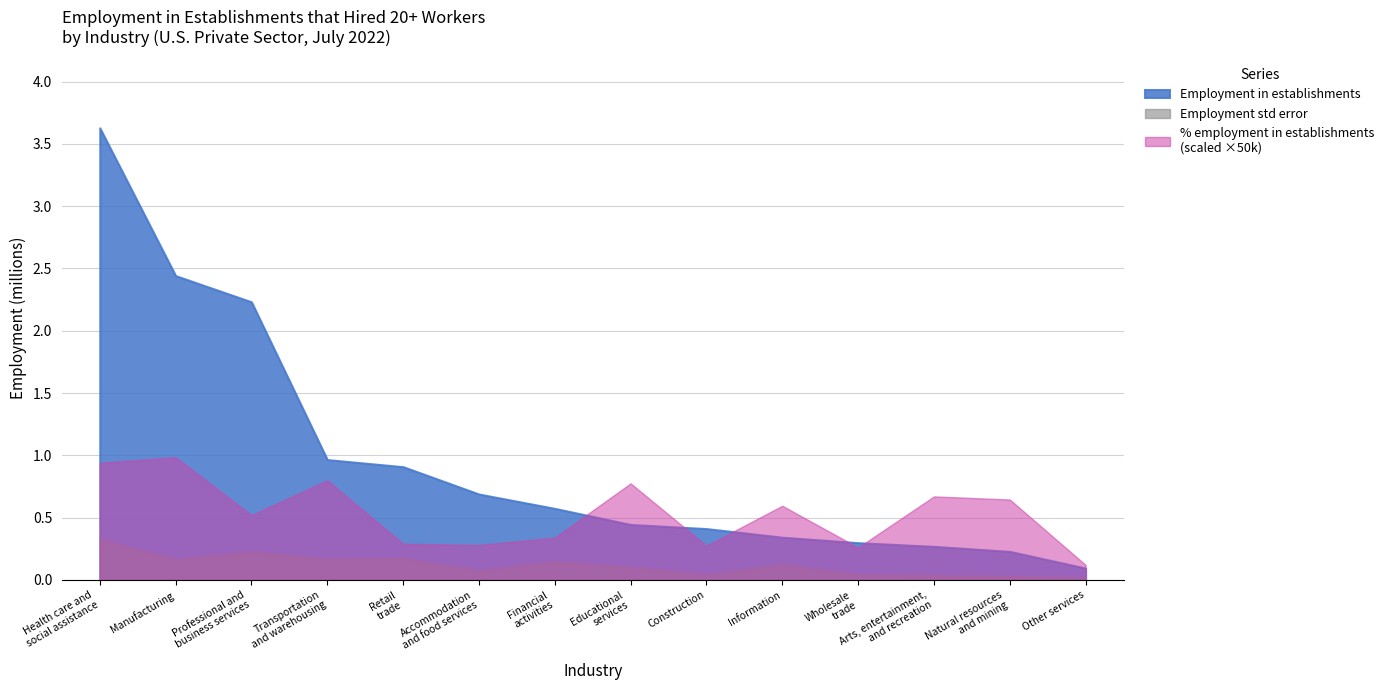

How many data points in Employment in establishments standard error are less than 124060?

7